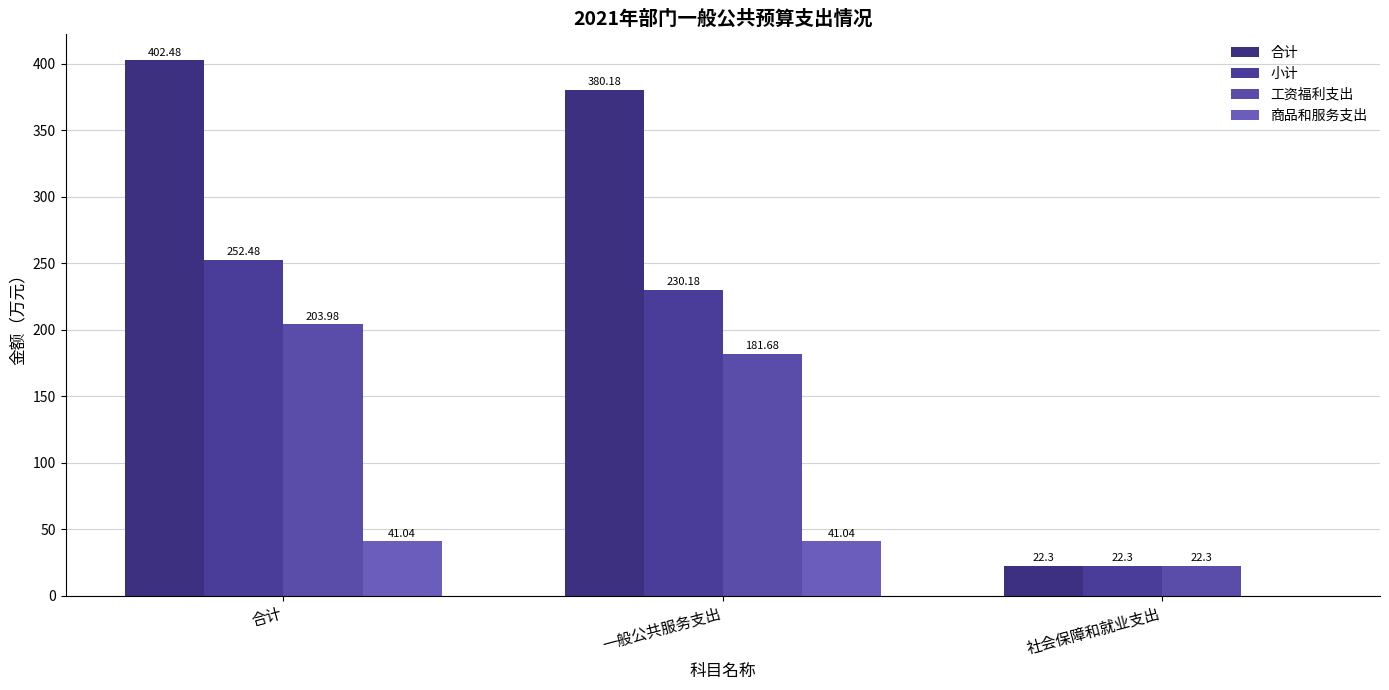

Which series has the largest range (max minus min)?

合计